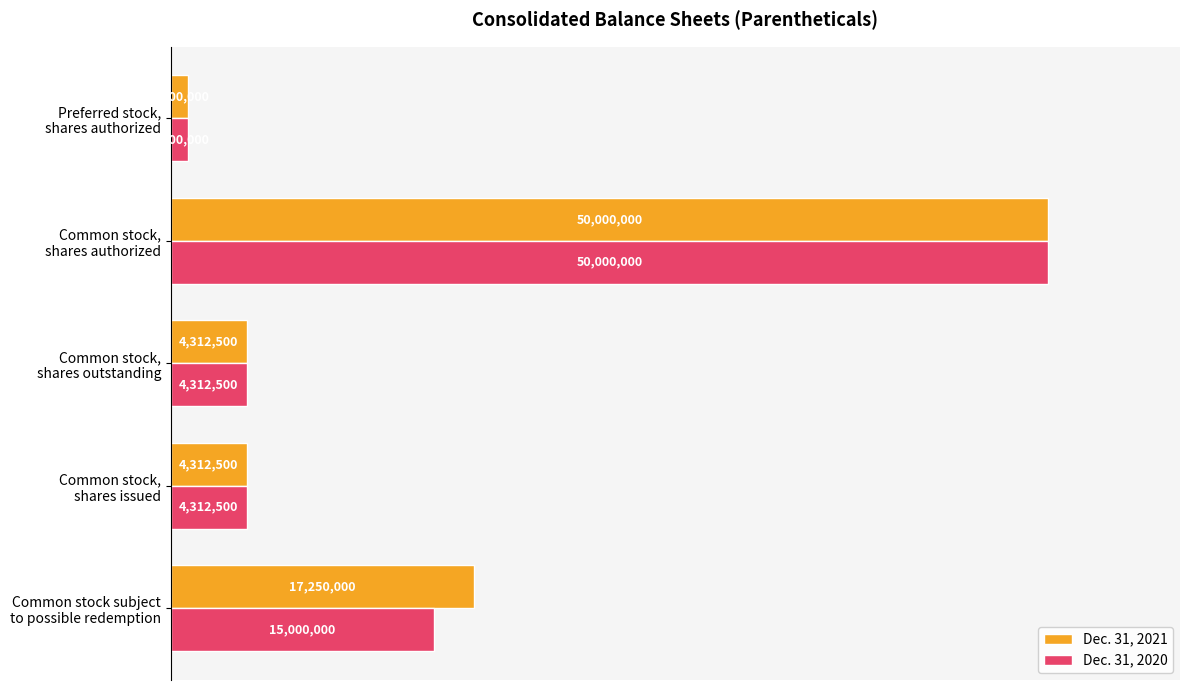

What are all the series names shown in the legend?

Dec. 31, 2021, Dec. 31, 2020